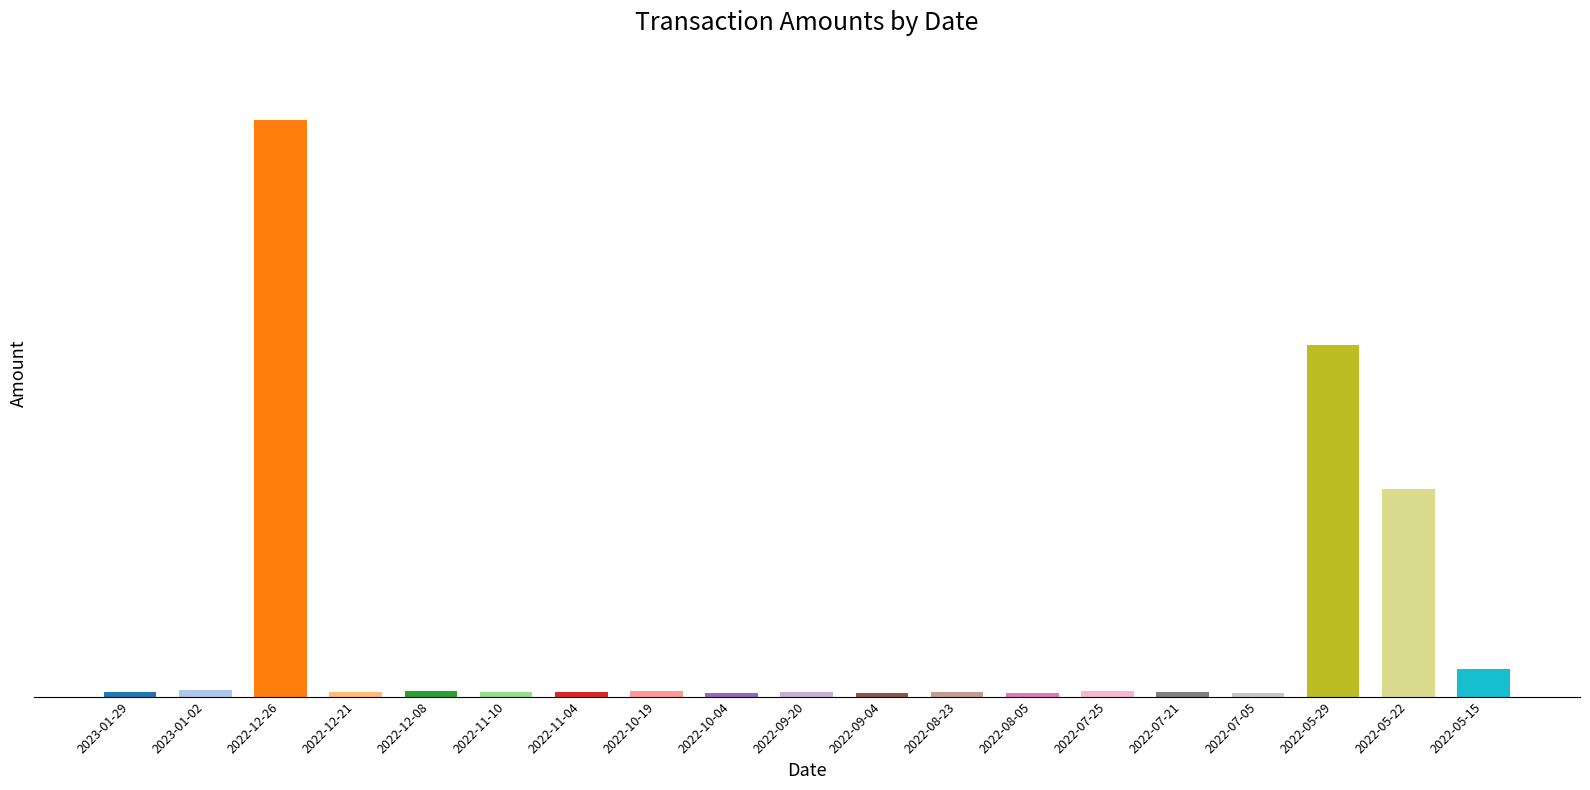

Reading left to right, list all the values displayed in this chart.

17.1	21.3	1947.6	15.9	19.6	17.0	17.0	19.0	13.8	15.8	13.0	14.0	11.4	20.0	14.5	11.3	1187.7	700.0	94.9